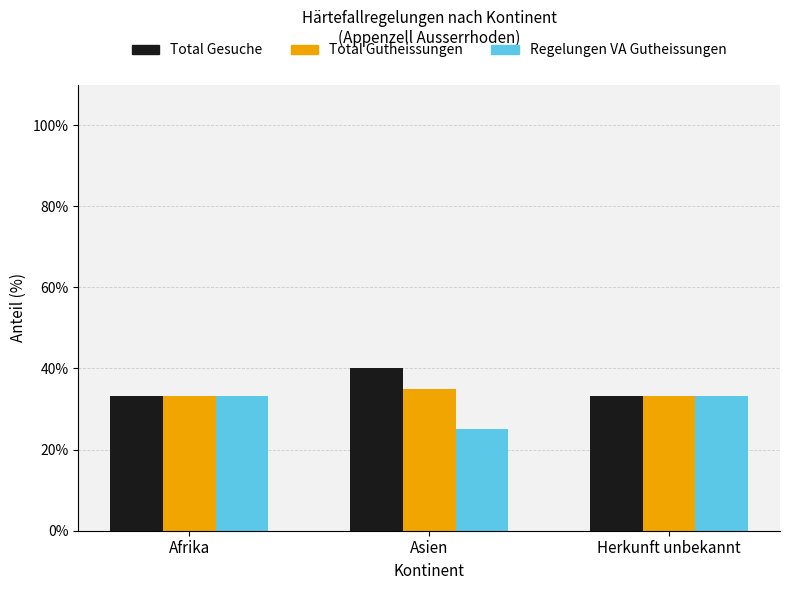

True or false: Total Gesuche has a value of 33.3 at Afrika.

True